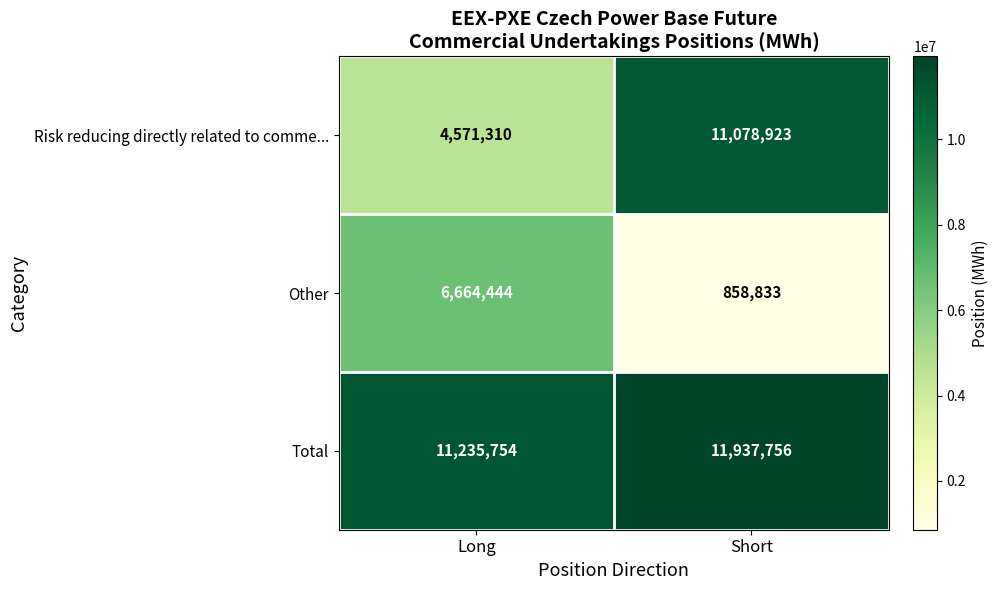

At Long, list the series in order from largest to smallest.

Total, Other, Risk reducing directly related to comme...